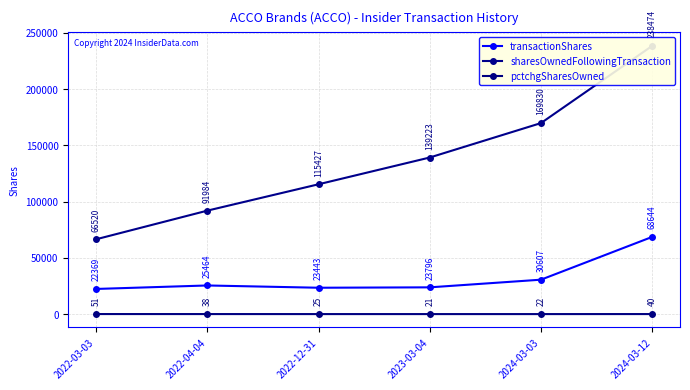

Count the number of categories in the chart.

6